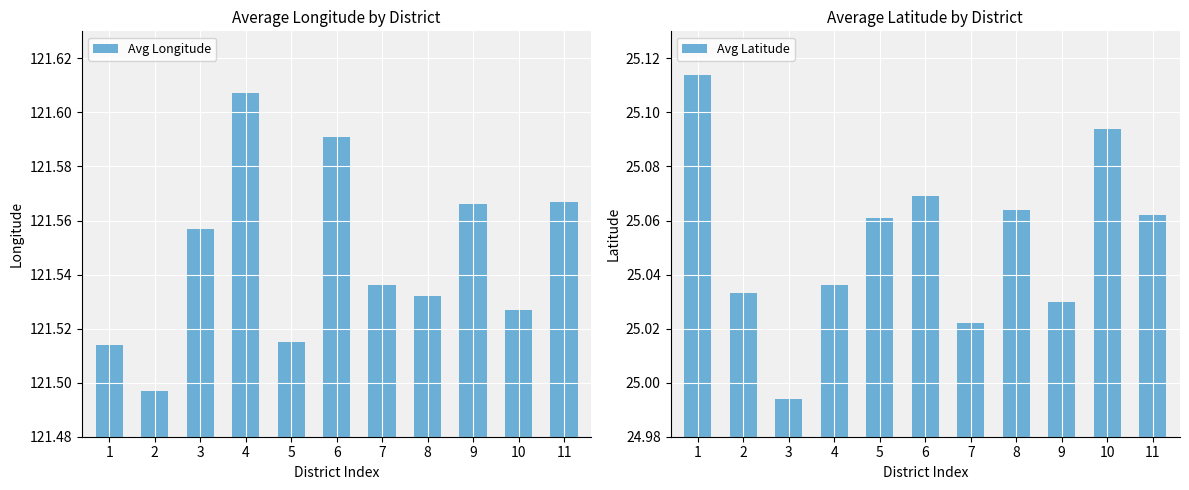

The Avg Latitude series shows 25.1 at 11. True or false?

True